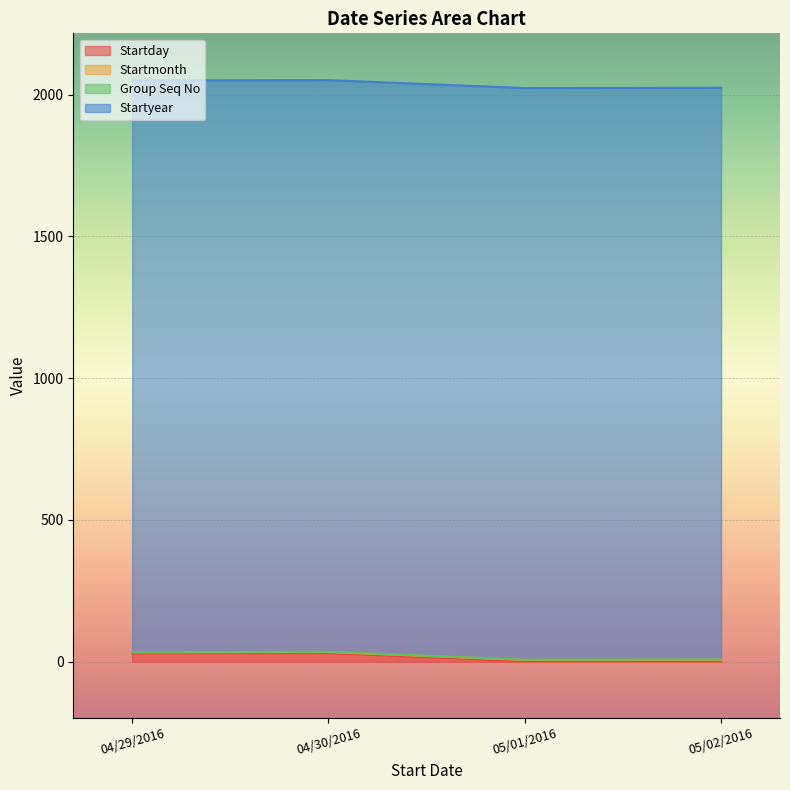

How many lines are shown in the chart?

4